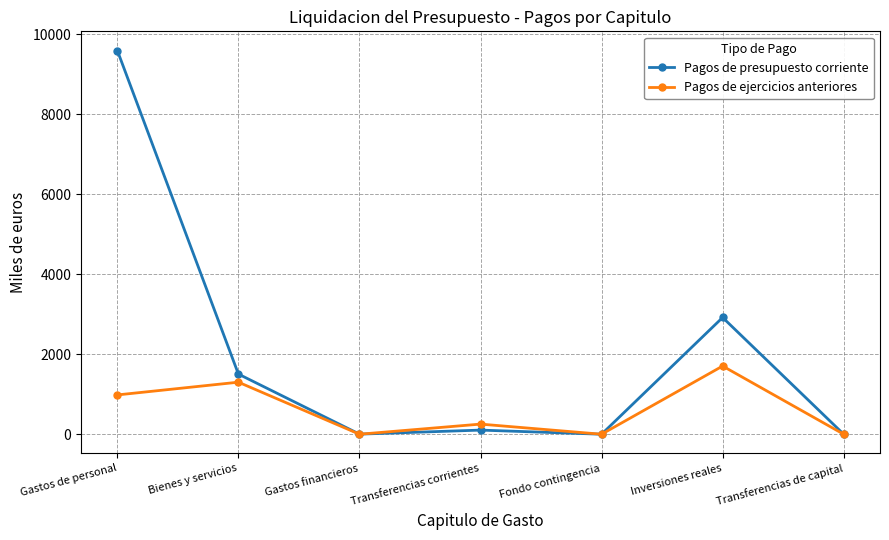

What is the label of the 4th point from the right?

Transferencias corrientes